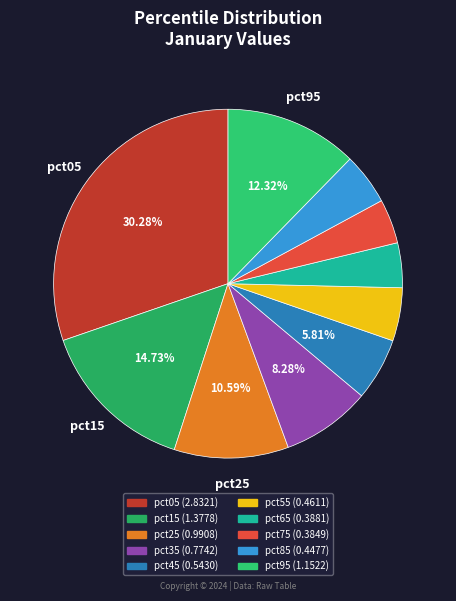

Which slice is the smallest?

pct75